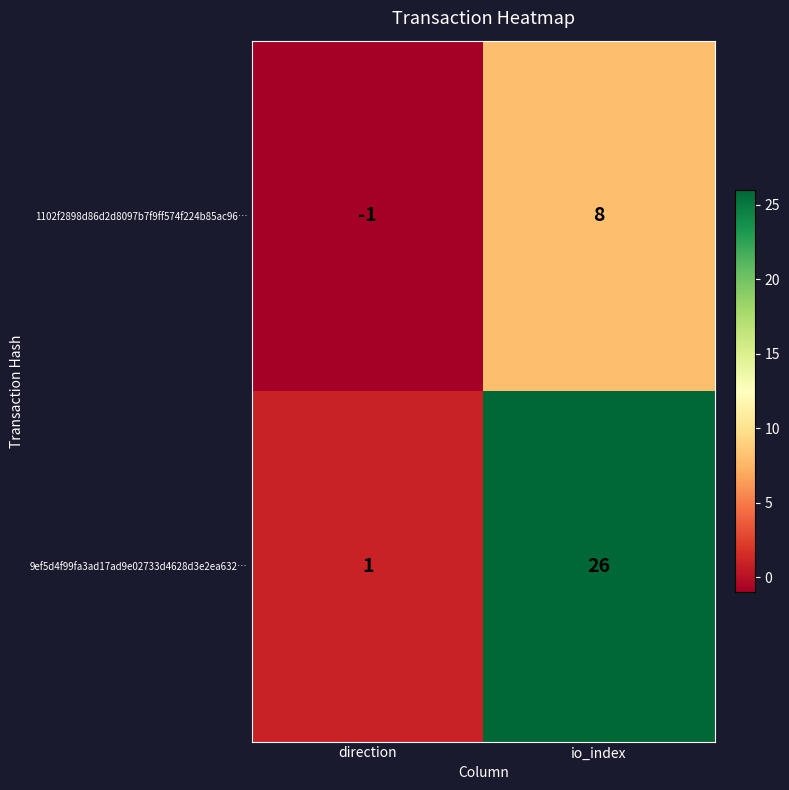

Which series changed the most between direction and io_index?

9ef5d4f99fa3ad17ad9e02733d4628d3e2ea632…